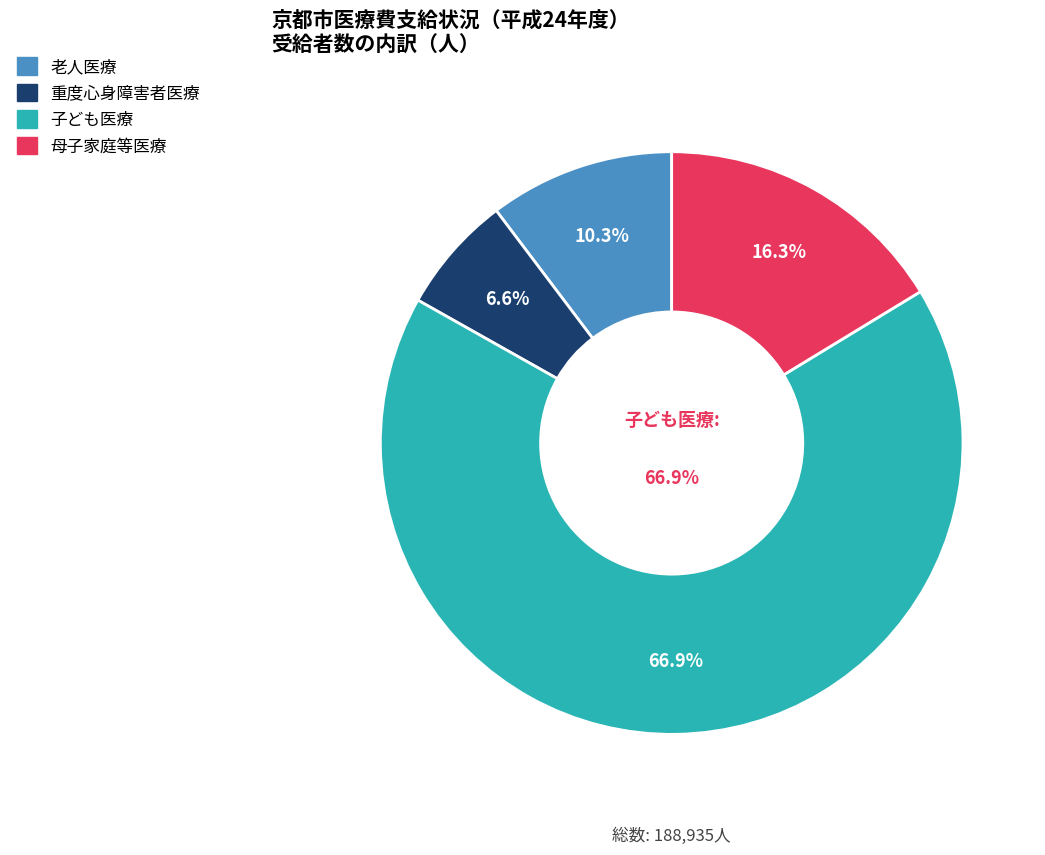

The 母子家庭等医療 slice represents 8% of the pie. True or false?

False